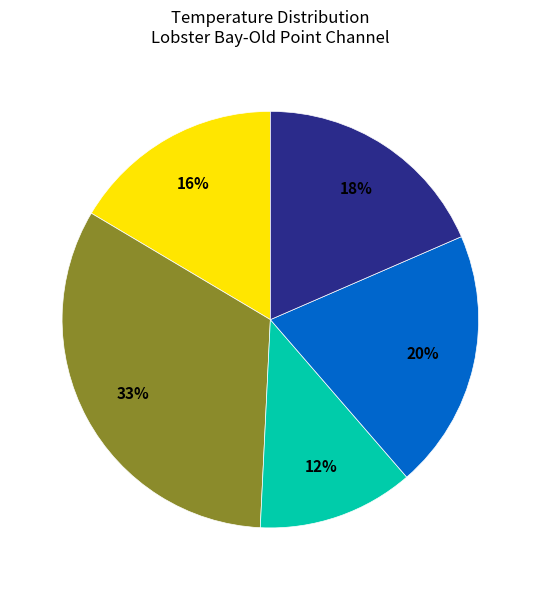

Does any single category account for the majority?

No